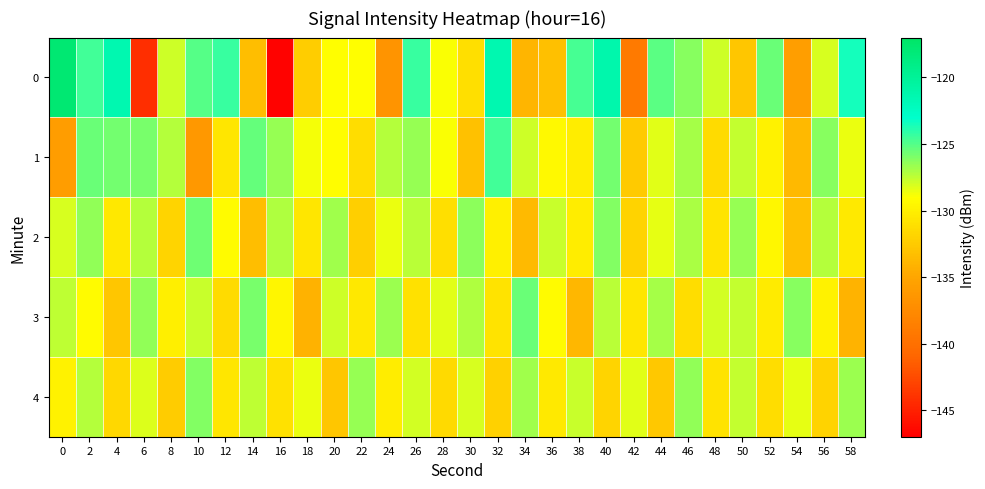

What is the greatest value displayed?

-117.7